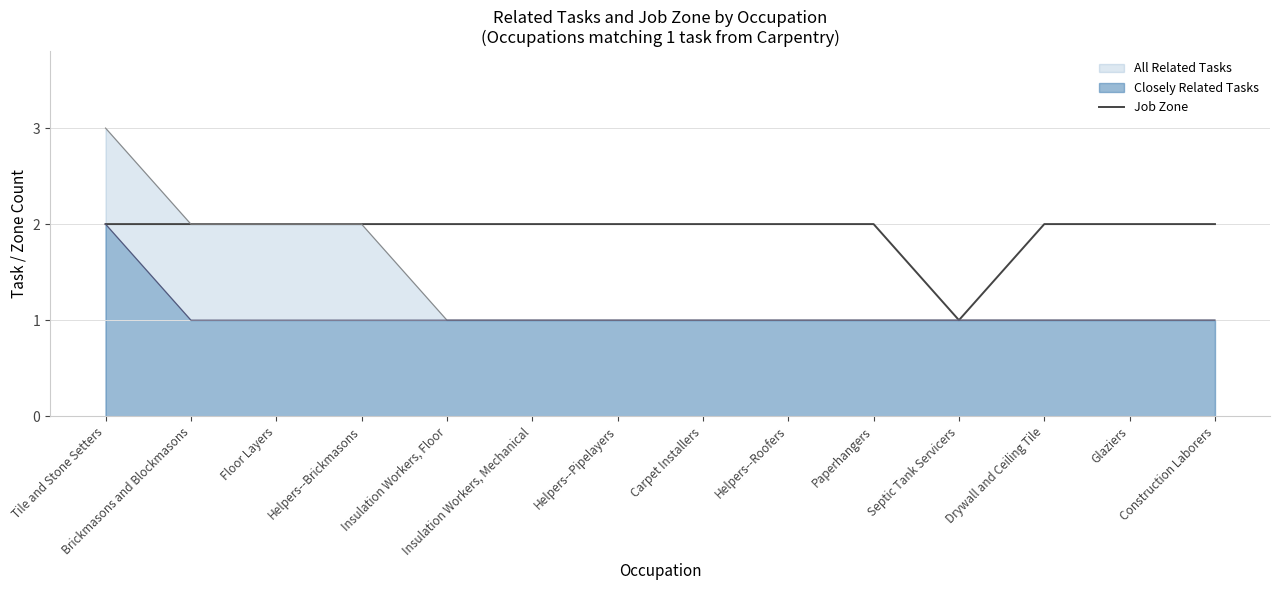

Does the chart display data point markers on the line(s)?

No